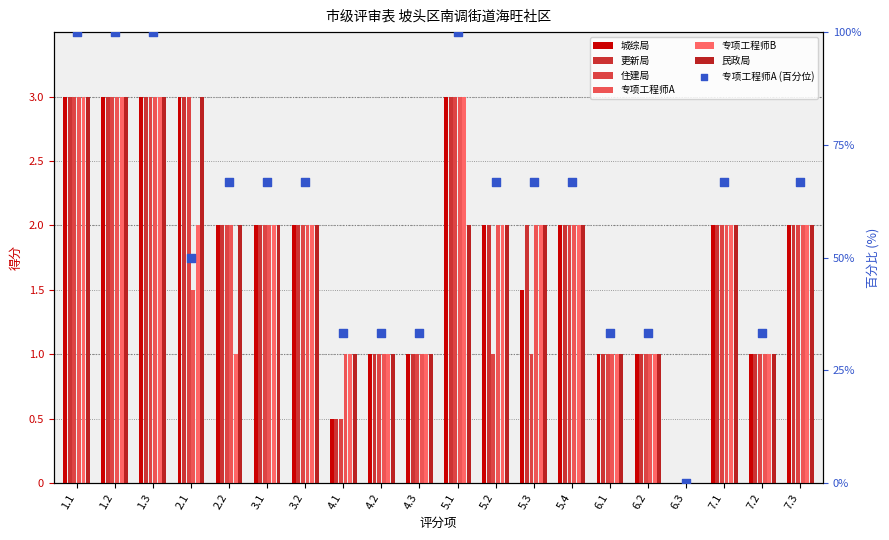

What are all the series names shown in the legend?

城综局, 更新局, 住建局, 专项工程师A, 专项工程师B, 民政局